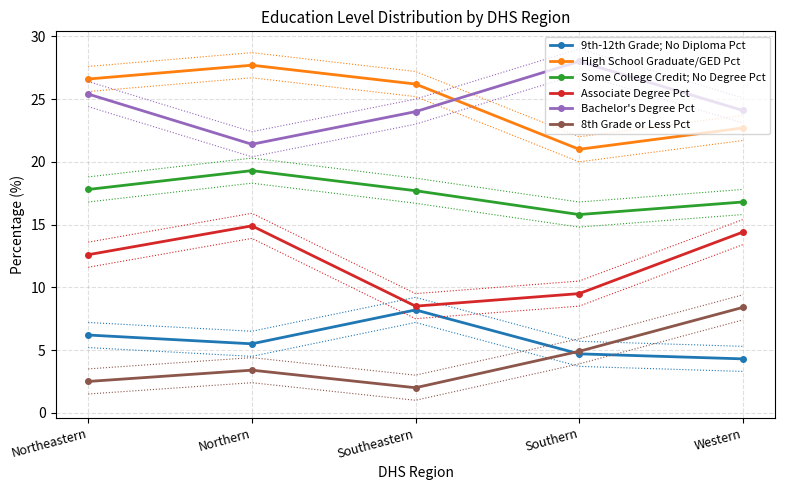

What is the difference between the maximum and minimum values in the Associate Degree Pct series?

6.4